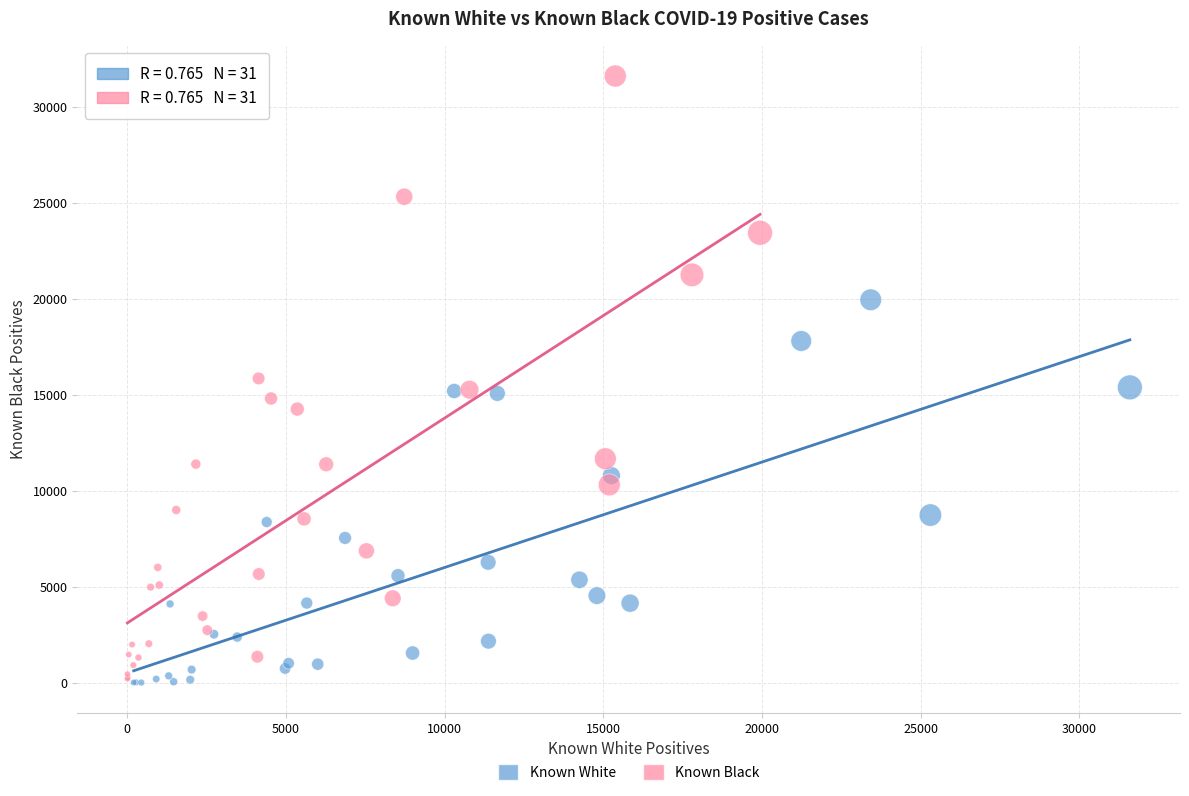

What are all the series names shown in the legend?

Known White, Known Black